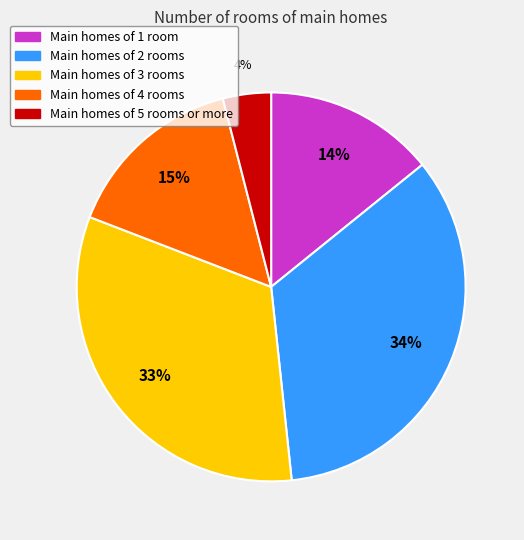

To the nearest percent, what is the average slice percentage?

20%